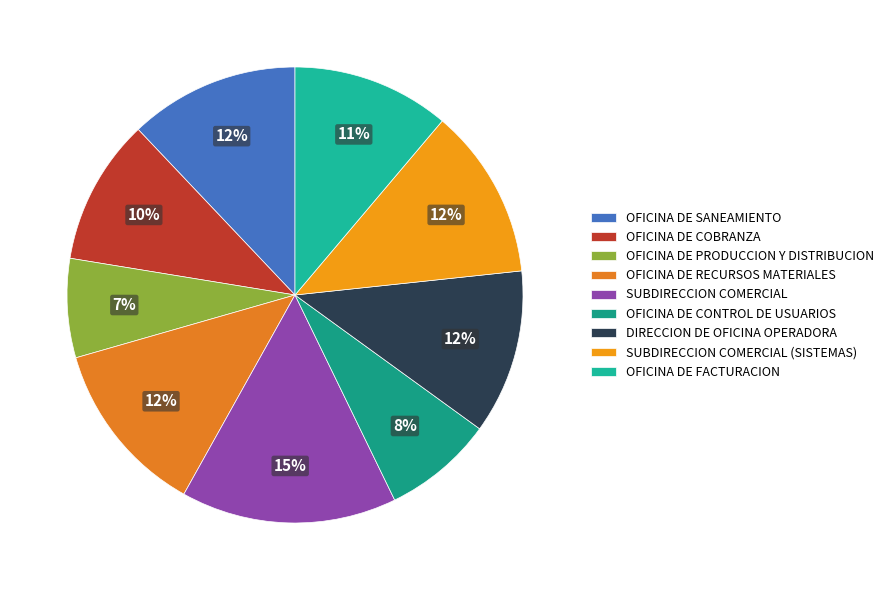

Combined, what portion of the pie is OFICINA DE FACTURACION and OFICINA DE COBRANZA?

21.5%